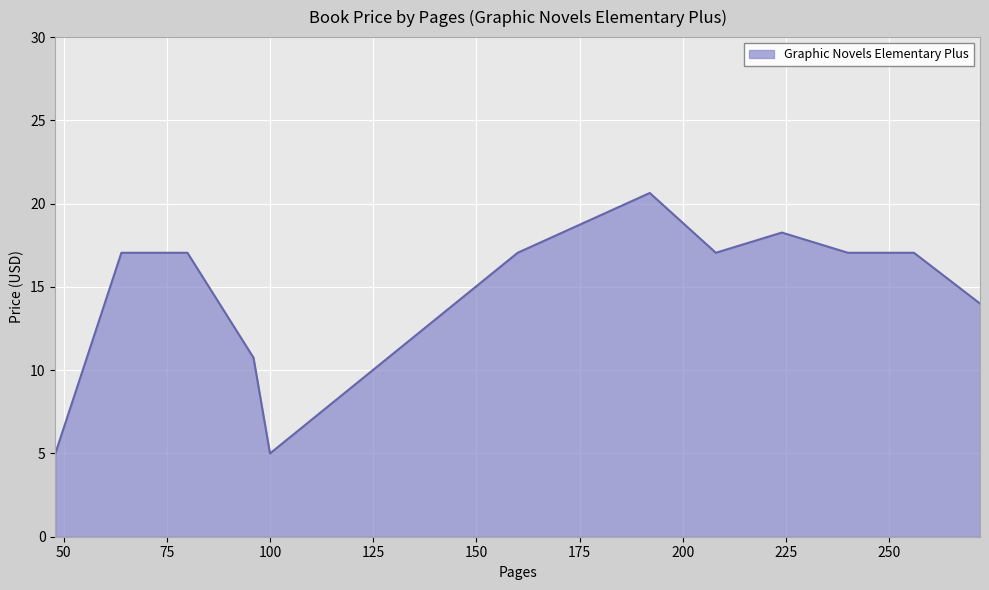

What is the difference between the maximum and minimum values?

15.6